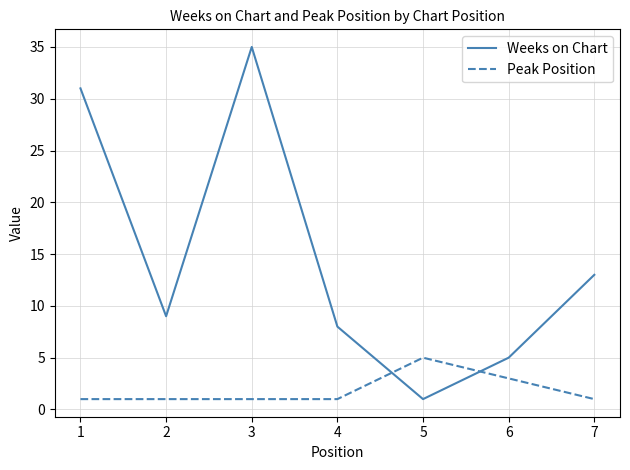

Which series has the largest total across all categories?

Weeks on Chart